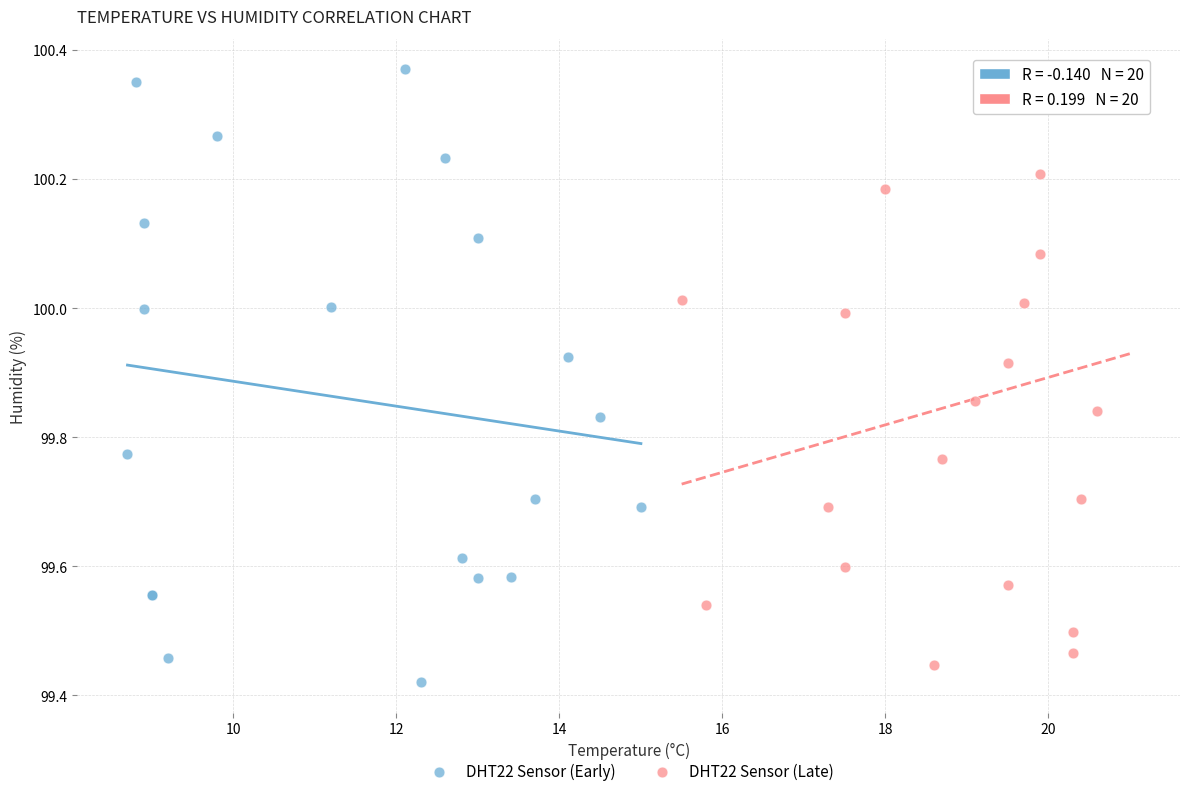

Which series contains the lowest Y value?

DHT22 Sensor (Early)